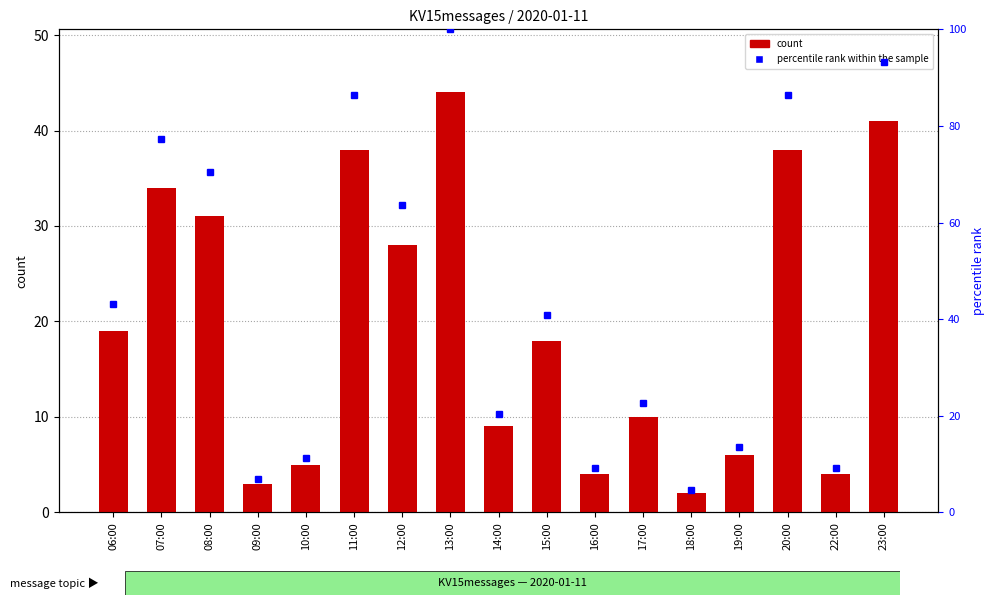

What is the value of the percentile rank within the sample bar at the 6th from the left?

86.4